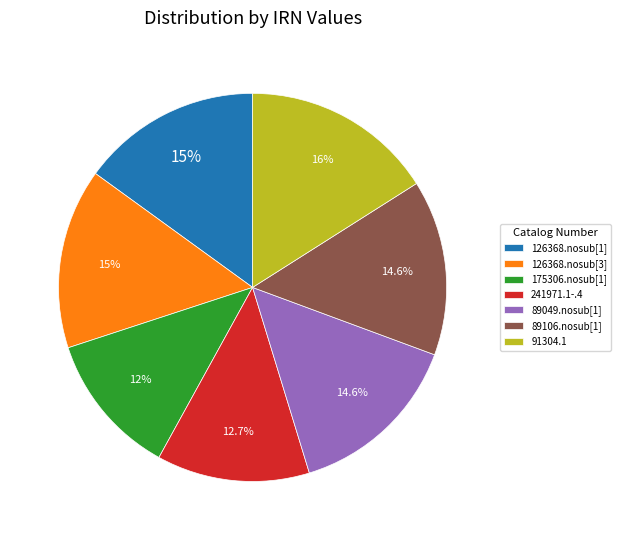

What is the ratio of the value at 175306.nosub[1] to the value at 126368.nosub[1]?

0.8